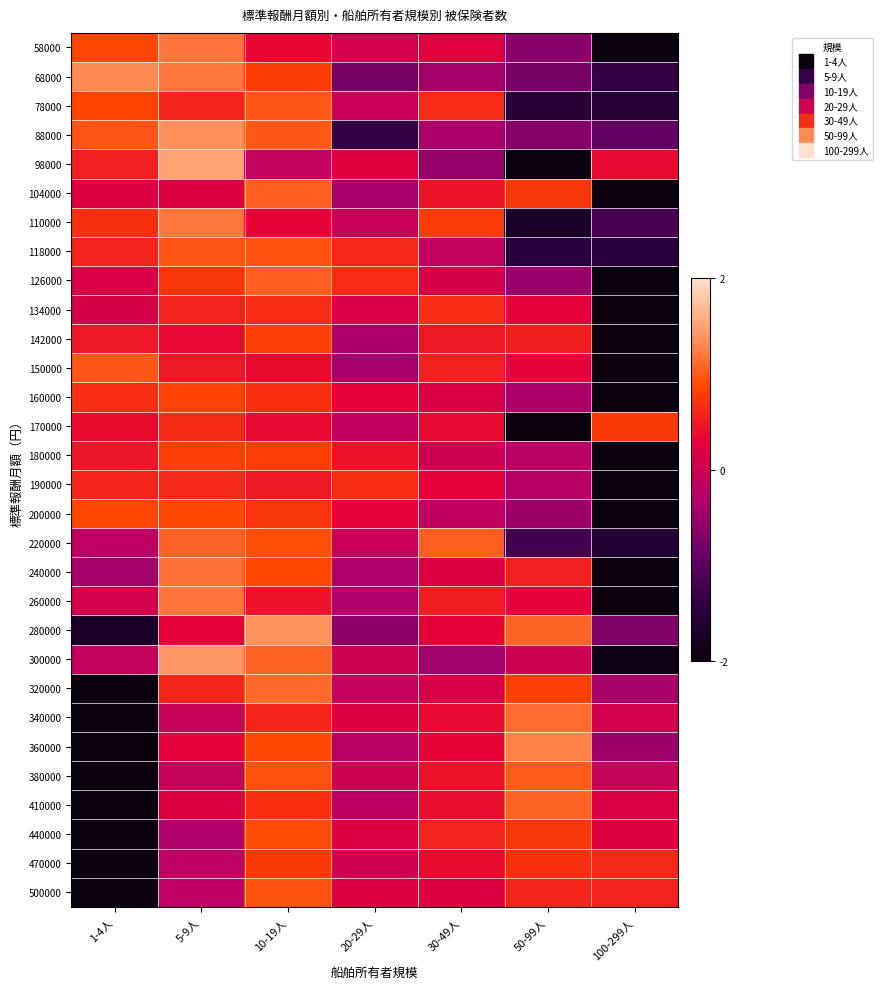

Reading left to right, what are all the values shown in this chart?

58000: 1-4人=0.9	5-9人=1.2	10-19人=0.3	20-29人=0.1	30-49人=0.2	50-99人=-0.6	100-299人=-2.1
68000: 1-4人=1.3	5-9人=1.2	10-19人=0.8	20-29人=-0.8	30-49人=-0.4	50-99人=-0.8	100-299人=-1.4
78000: 1-4人=0.9	5-9人=0.6	10-19人=1.0	20-29人=-0.0	30-49人=0.6	50-99人=-1.5	100-299人=-1.5
88000: 1-4人=1.0	5-9人=1.4	10-19人=1.0	20-29人=-1.4	30-49人=-0.3	50-99人=-0.7	100-299人=-0.9
98000: 1-4人=0.5	5-9人=1.5	10-19人=-0.1	20-29人=0.2	30-49人=-0.5	50-99人=-2.0	100-299人=0.4
104000: 1-4人=0.2	5-9人=0.2	10-19人=1.0	20-29人=-0.4	30-49人=0.4	50-99人=0.7	100-299人=-2.2
110000: 1-4人=0.7	5-9人=1.2	10-19人=0.3	20-29人=-0.1	30-49人=0.8	50-99人=-1.7	100-299人=-1.2
118000: 1-4人=0.6	5-9人=1.0	10-19人=0.9	20-29人=0.6	30-49人=-0.1	50-99人=-1.5	100-299人=-1.5
126000: 1-4人=0.1	5-9人=0.7	10-19人=1.0	20-29人=0.6	30-49人=0.1	50-99人=-0.5	100-299人=-2.2
134000: 1-4人=0.1	5-9人=0.6	10-19人=0.7	20-29人=0.1	30-49人=0.7	50-99人=0.3	100-299人=-2.4
142000: 1-4人=0.5	5-9人=0.4	10-19人=0.8	20-29人=-0.4	30-49人=0.5	50-99人=0.5	100-299人=-2.3
150000: 1-4人=1.0	5-9人=0.5	10-19人=0.4	20-29人=-0.4	30-49人=0.6	50-99人=0.3	100-299人=-2.3
160000: 1-4人=0.7	5-9人=0.8	10-19人=0.7	20-29人=0.3	30-49人=0.2	50-99人=-0.3	100-299人=-2.3
170000: 1-4人=0.4	5-9人=0.6	10-19人=0.4	20-29人=-0.1	30-49人=0.4	50-99人=-2.4	100-299人=0.8
180000: 1-4人=0.5	5-9人=0.8	10-19人=0.8	20-29人=0.4	30-49人=0.0	50-99人=-0.2	100-299人=-2.3
190000: 1-4人=0.6	5-9人=0.6	10-19人=0.5	20-29人=0.7	30-49人=0.3	50-99人=-0.3	100-299人=-2.3
200000: 1-4人=0.9	5-9人=0.9	10-19人=0.7	20-29人=0.3	30-49人=-0.2	50-99人=-0.5	100-299人=-2.1
220000: 1-4人=-0.2	5-9人=1.1	10-19人=0.9	20-29人=-0.0	30-49人=1.0	50-99人=-1.2	100-299人=-1.6
240000: 1-4人=-0.4	5-9人=1.2	10-19人=0.9	20-29人=-0.3	30-49人=0.2	50-99人=0.6	100-299人=-2.1
260000: 1-4人=0.1	5-9人=1.2	10-19人=0.4	20-29人=-0.3	30-49人=0.5	50-99人=0.3	100-299人=-2.2
280000: 1-4人=-1.7	5-9人=0.3	10-19人=1.4	20-29人=-0.6	30-49人=0.3	50-99人=1.1	100-299人=-0.7
300000: 1-4人=-0.1	5-9人=1.4	10-19人=1.0	20-29人=0.0	30-49人=-0.4	50-99人=0.0	100-299人=-1.9
320000: 1-4人=-2.1	5-9人=0.6	10-19人=1.1	20-29人=-0.1	30-49人=0.1	50-99人=0.8	100-299人=-0.4
340000: 1-4人=-2.3	5-9人=-0.1	10-19人=0.6	20-29人=0.2	30-49人=0.4	50-99人=1.1	100-299人=0.1
360000: 1-4人=-2.1	5-9人=0.3	10-19人=0.9	20-29人=-0.2	30-49人=0.3	50-99人=1.3	100-299人=-0.5
380000: 1-4人=-2.2	5-9人=-0.1	10-19人=0.9	20-29人=0.0	30-49人=0.4	50-99人=1.0	100-299人=-0.1
410000: 1-4人=-2.3	5-9人=0.2	10-19人=0.7	20-29人=-0.2	30-49人=0.4	50-99人=1.1	100-299人=0.1
440000: 1-4人=-2.3	5-9人=-0.3	10-19人=0.9	20-29人=0.2	30-49人=0.6	50-99人=0.7	100-299人=0.2
470000: 1-4人=-2.3	5-9人=-0.2	10-19人=0.8	20-29人=0.0	30-49人=0.4	50-99人=0.7	100-299人=0.6
500000: 1-4人=-2.3	5-9人=-0.2	10-19人=0.9	20-29人=0.2	30-49人=0.2	50-99人=0.6	100-299人=0.6